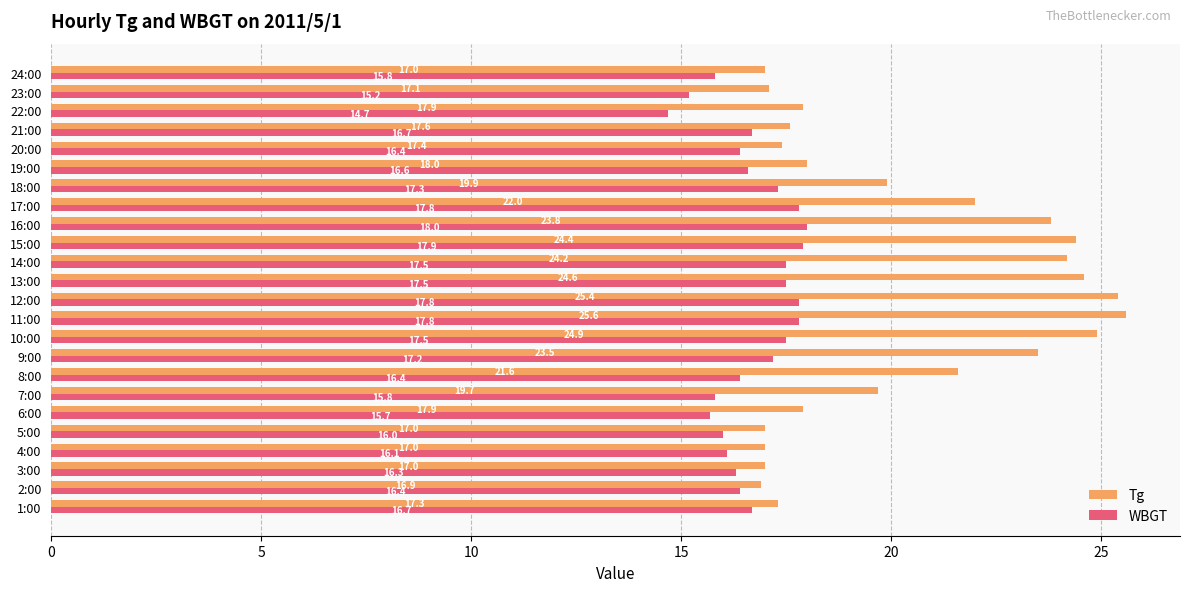

Which series has the largest total across all categories?

Tg